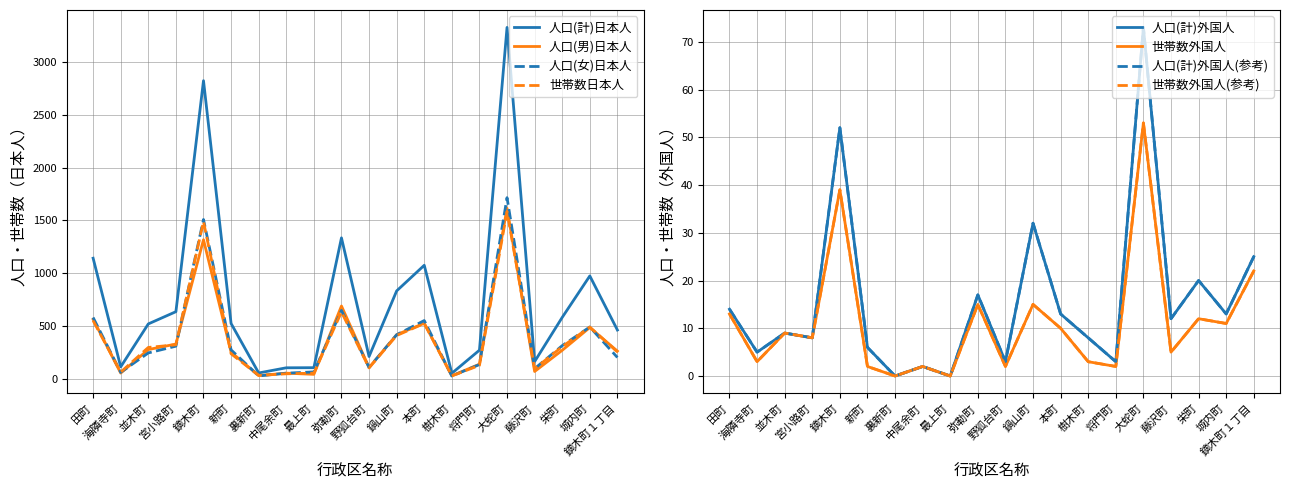

True or false: 人口(計)日本人 and 人口(女)日本人 intersect in this chart.

False